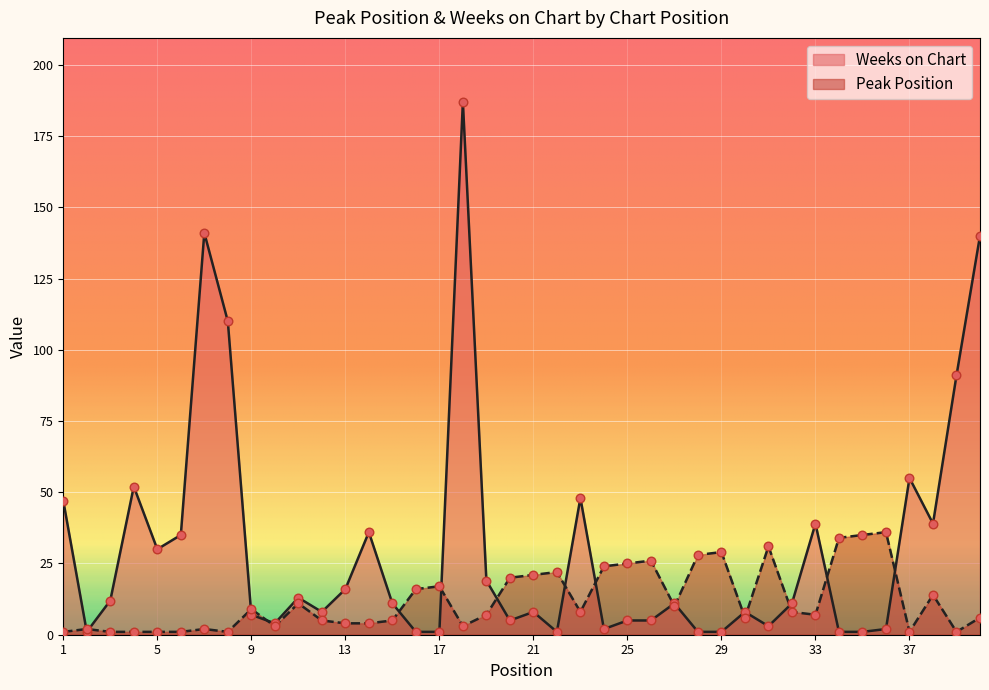

What is the total value across all series at 32?

19